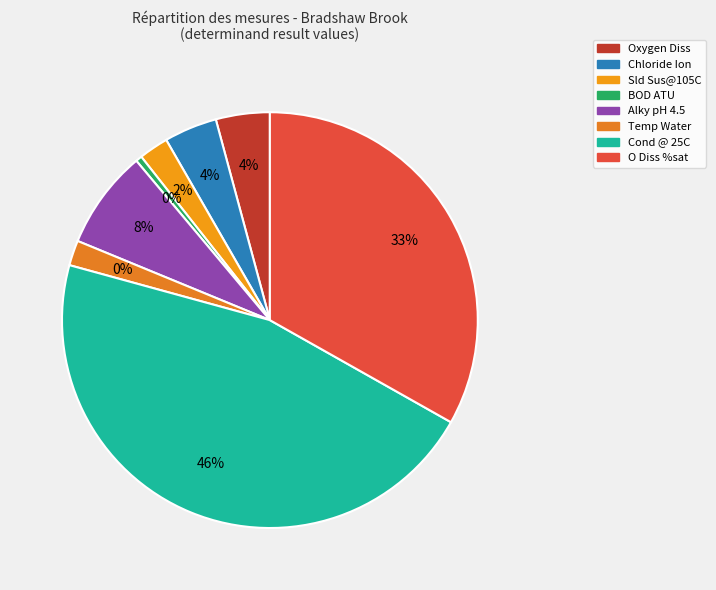

True or false: Oxygen Diss accounts for 1% of the total.

False